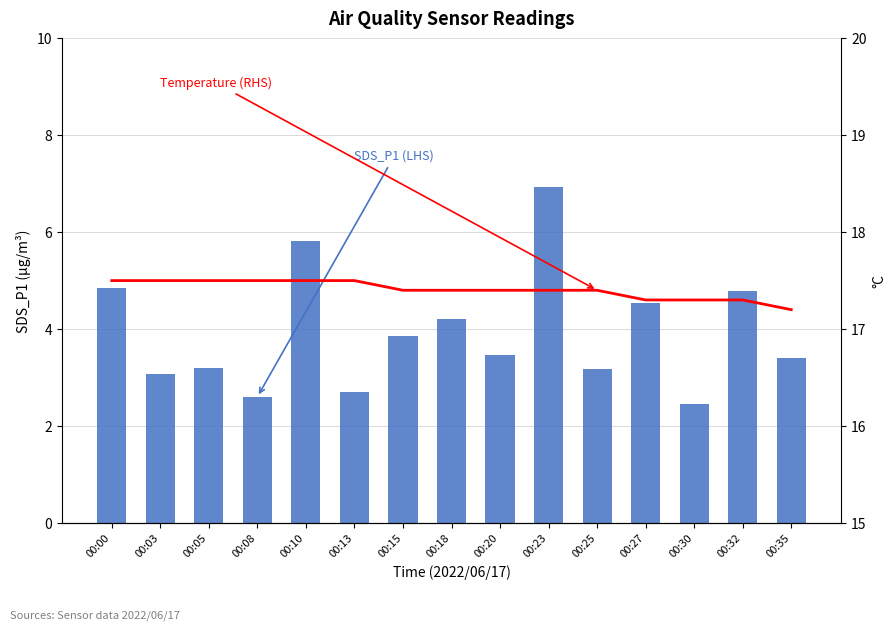

Reading left to right, transcribe all the data shown in this chart.

SDS_P1 (LHS): 00:00=4.8	00:03=3.1	00:05=3.2	00:08=2.6	00:10=5.8	00:13=2.7	00:15=3.9	00:18=4.2	00:20=3.5	00:23=6.9	00:25=3.2	00:27=4.5	00:30=2.5	00:32=4.8	00:35=3.4
Temperature (RHS): 00:00=17.5	00:03=17.5	00:05=17.5	00:08=17.5	00:10=17.5	00:13=17.5	00:15=17.4	00:18=17.4	00:20=17.4	00:23=17.4	00:25=17.4	00:27=17.3	00:30=17.3	00:32=17.3	00:35=17.2